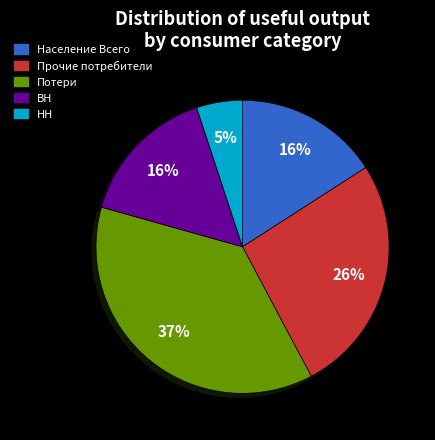

Is ВН the majority of the pie?

No